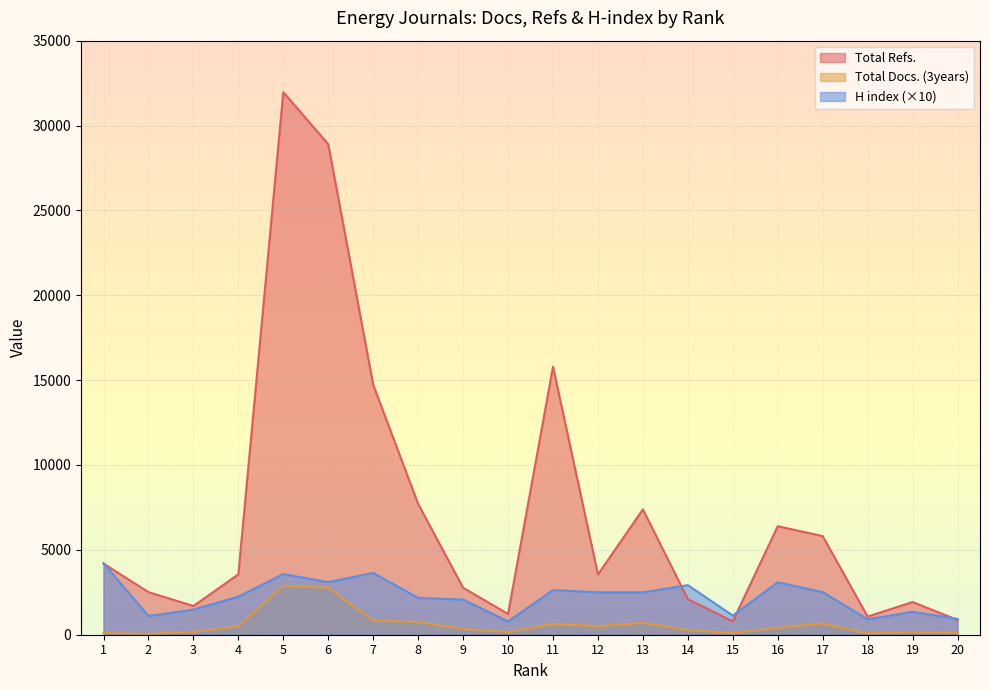

Which series ends up on top after the final intersection of Total Refs. and H index?

H index